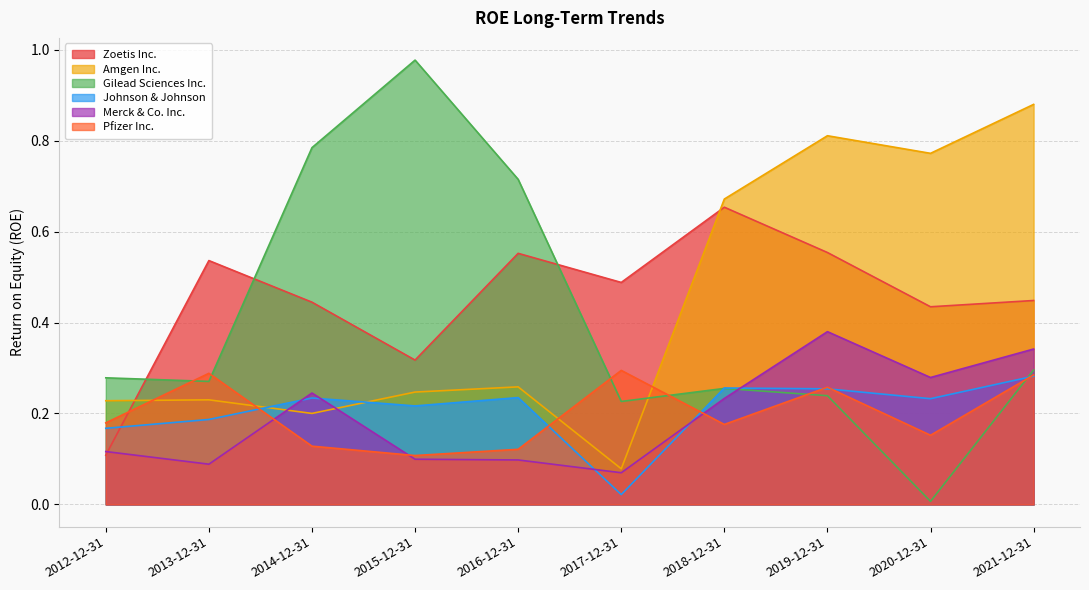

True or false: Merck & Co. Inc. and Amgen Inc. cross at least once.

True